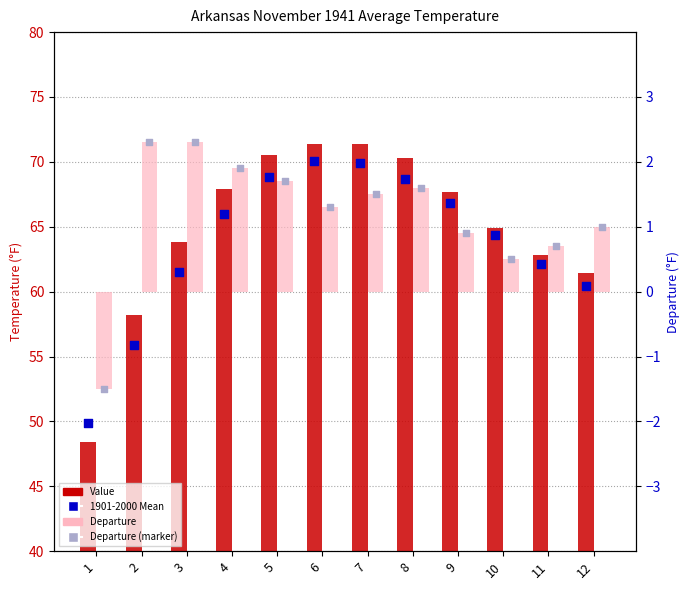

What are all the series names shown in the legend?

Value, 1901-2000 Mean, Departure, Departure (marker)